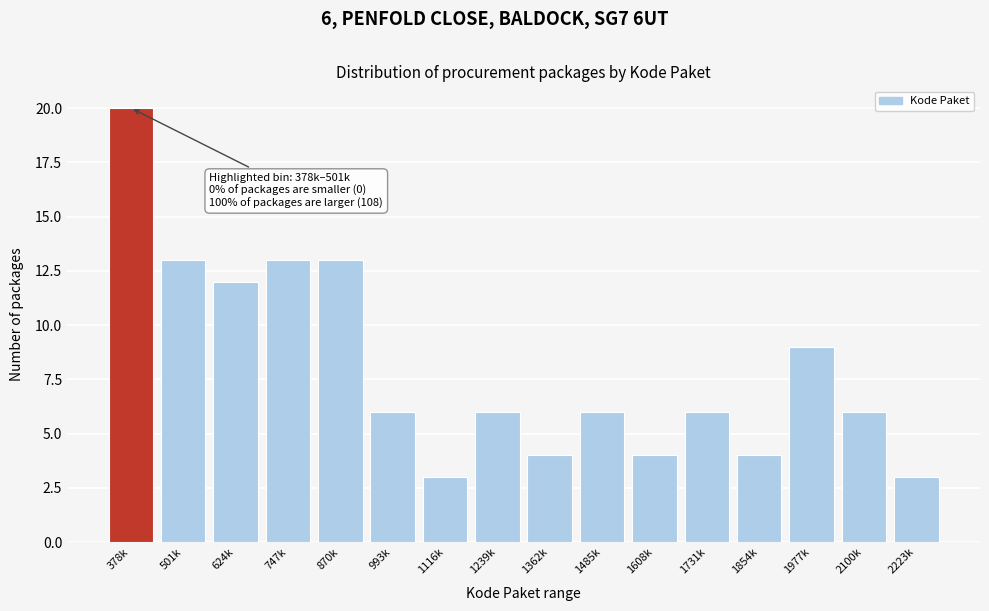

Reading left to right, transcribe all the data shown in this chart.

378k=20	501k=13	624k=12	747k=13	870k=13	993k=6	1116k=3	1239k=6	1362k=4	1485k=6	1608k=4	1731k=6	1854k=4	1977k=9	2100k=6	2223k=3